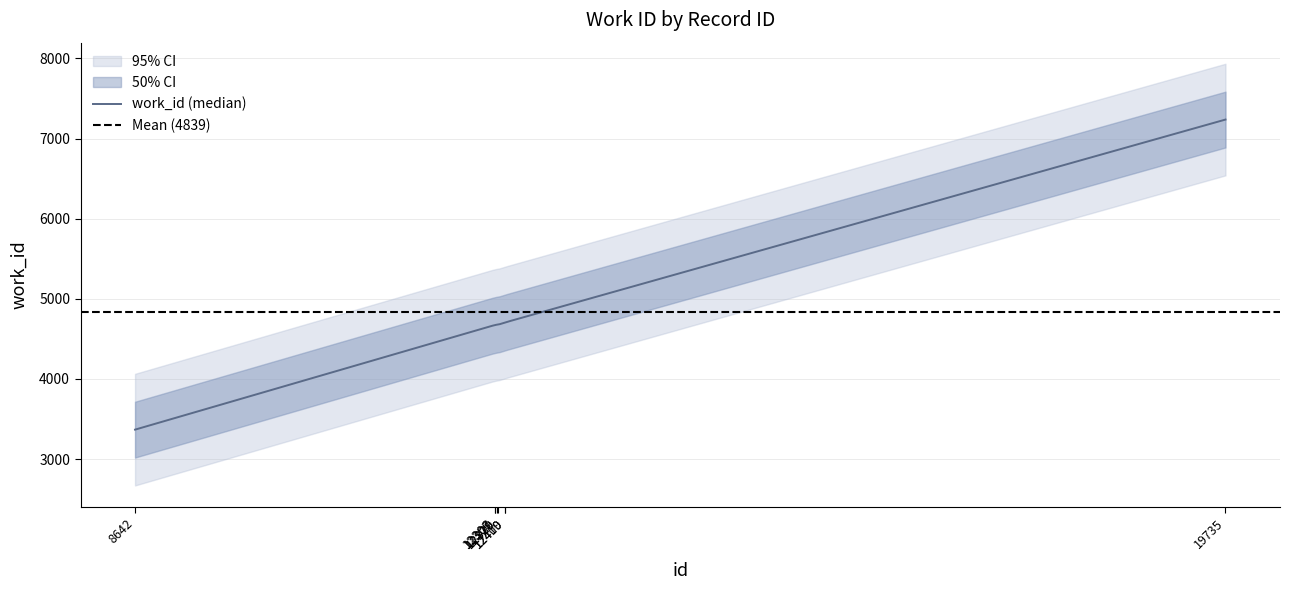

What is the value of the 4th point from the left?

4675